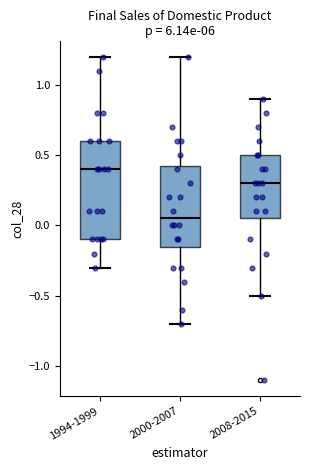

Which box has the lowest median line?

2000-2007